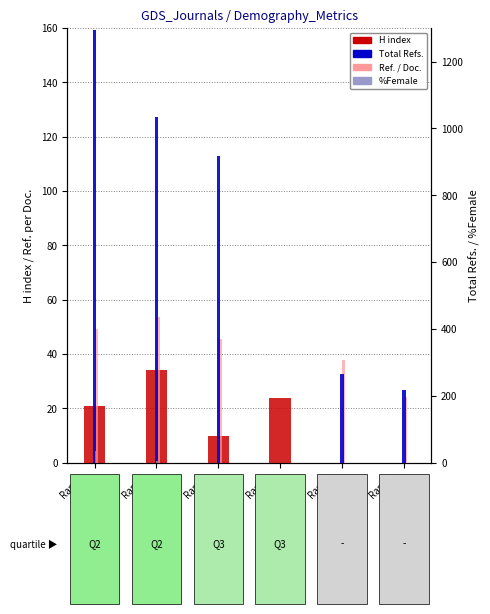

Does the chart contain stacked bars?

No